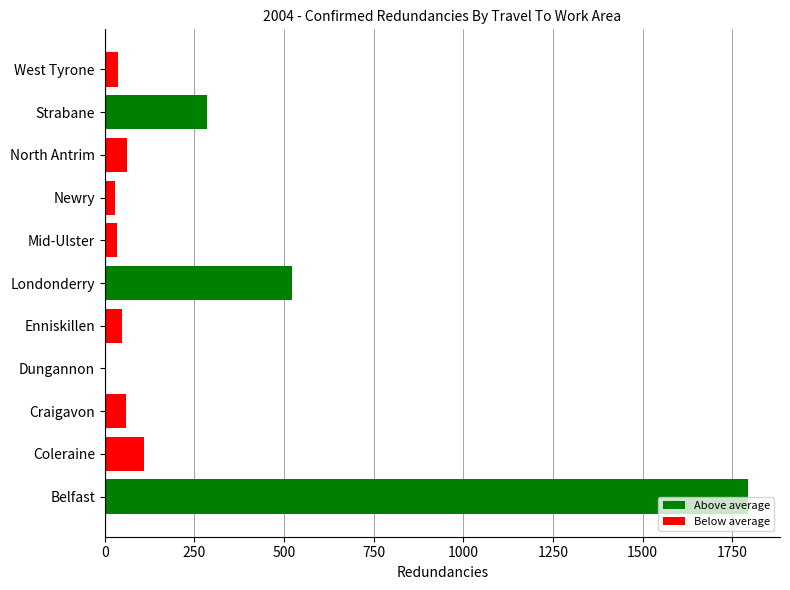

Are the bars horizontal?

Yes